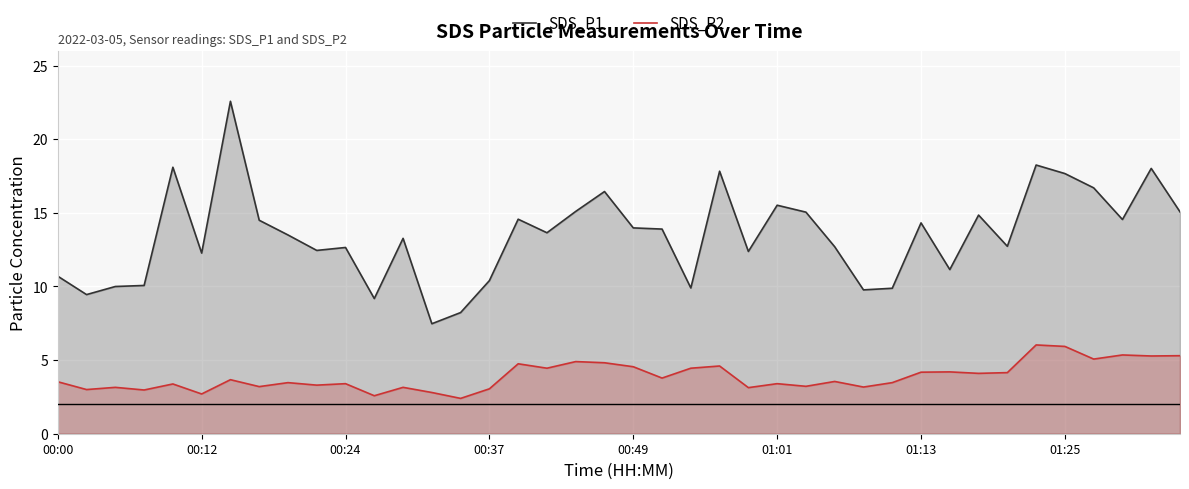

How many lines are shown in the chart?

2